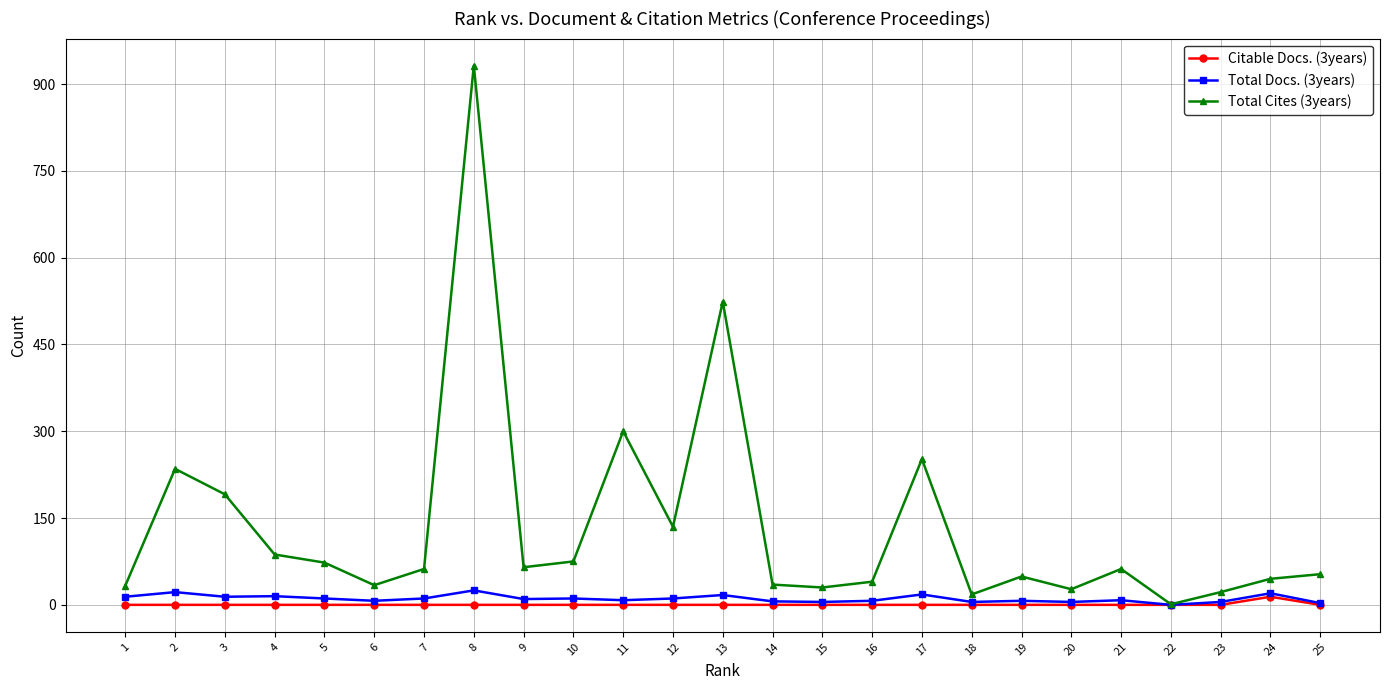

True or false: Total Docs. (3years) has more than 0 points higher than both neighbors.

True